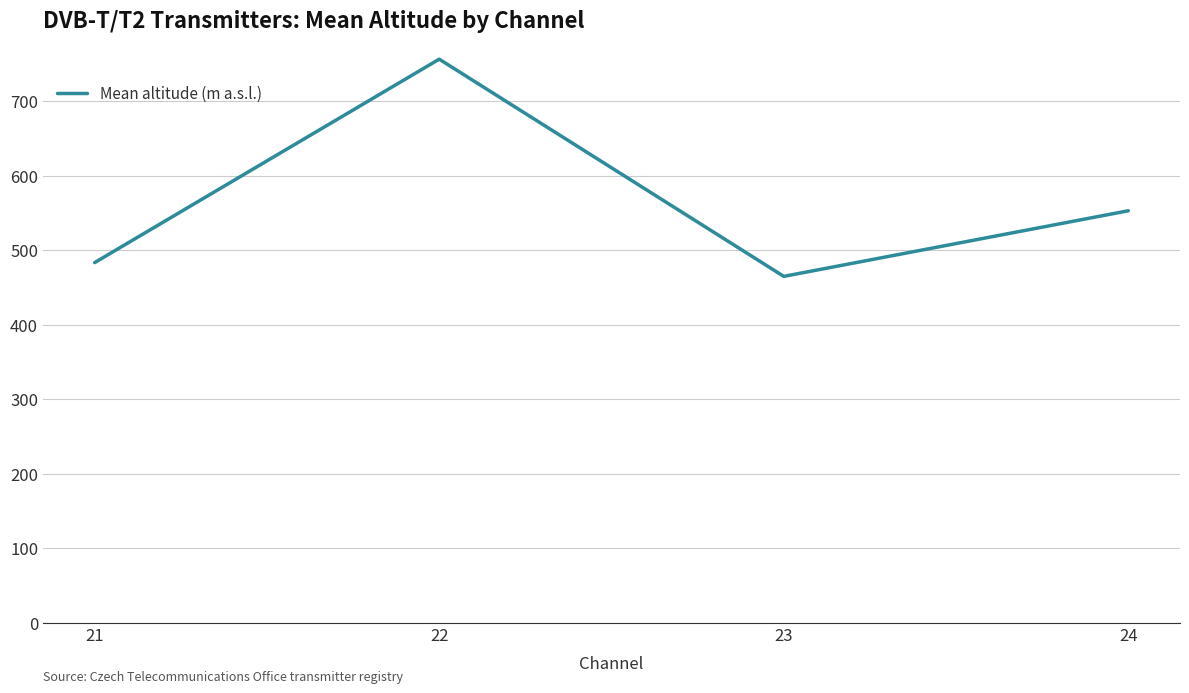

Is this an area chart (filled region under the line)?

No